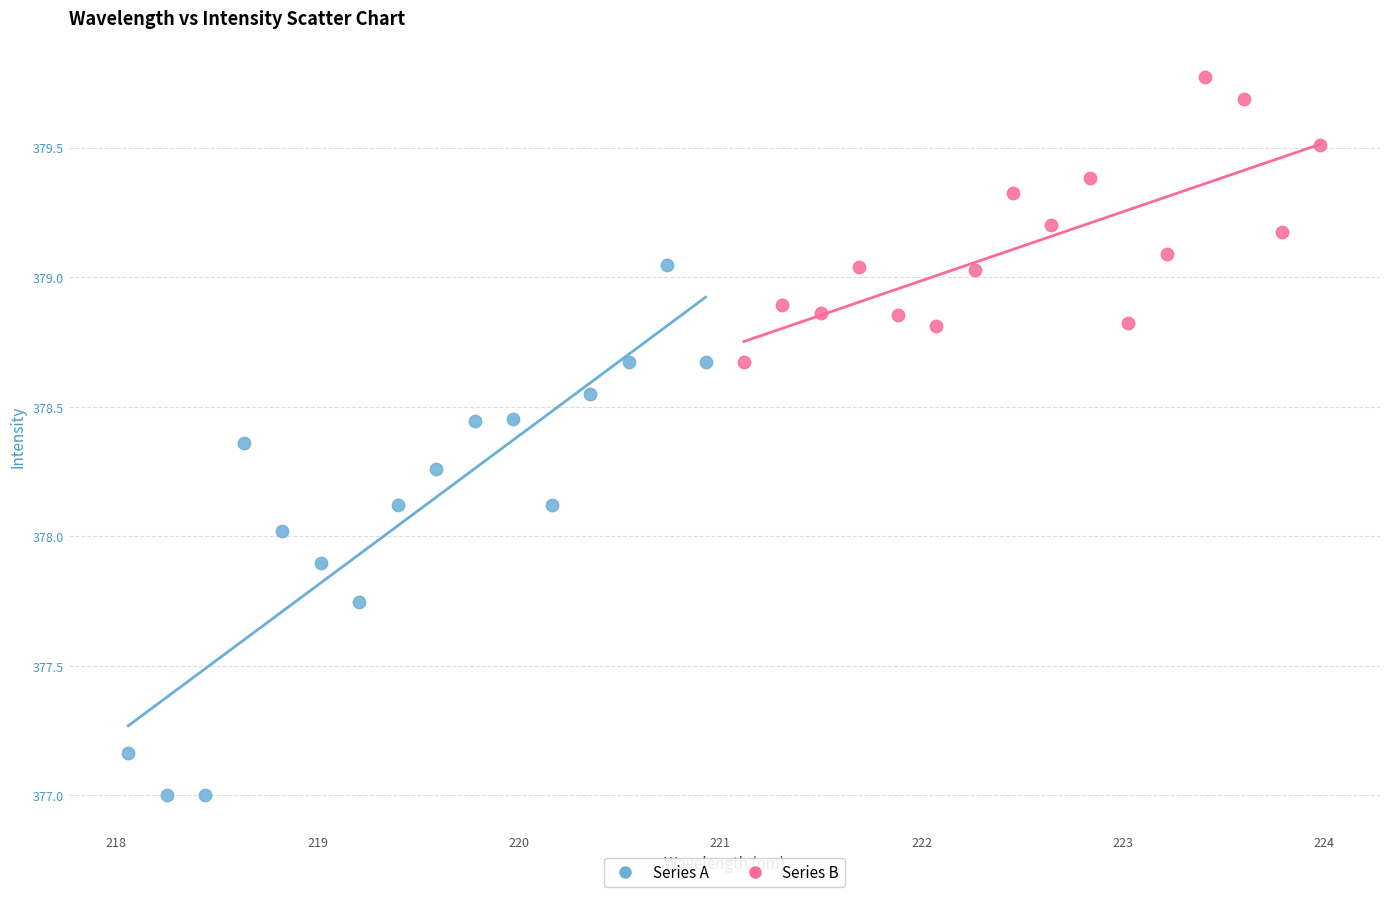

What are all the series names shown in the legend?

Series A, Series B